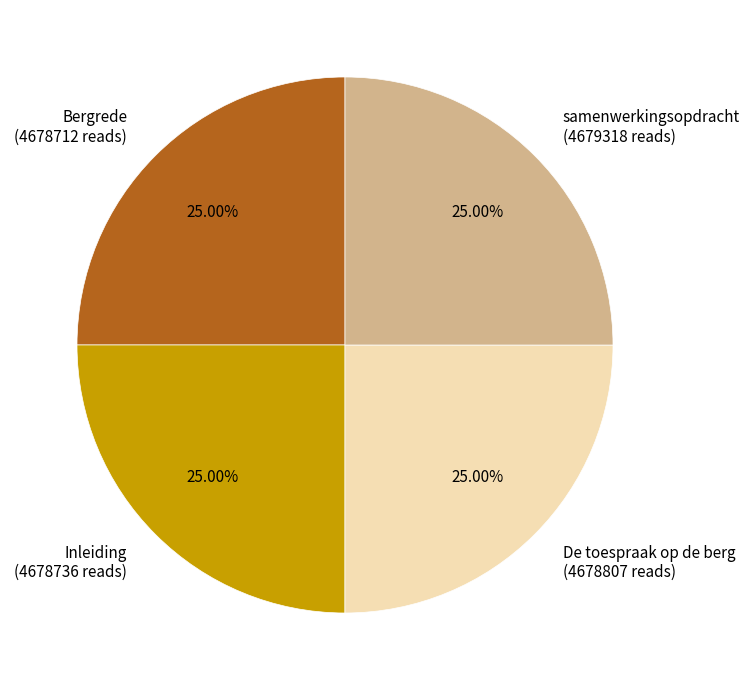

Approximately how many times larger is the value at samenwerkingsopdracht compared to Inleiding?

1.0